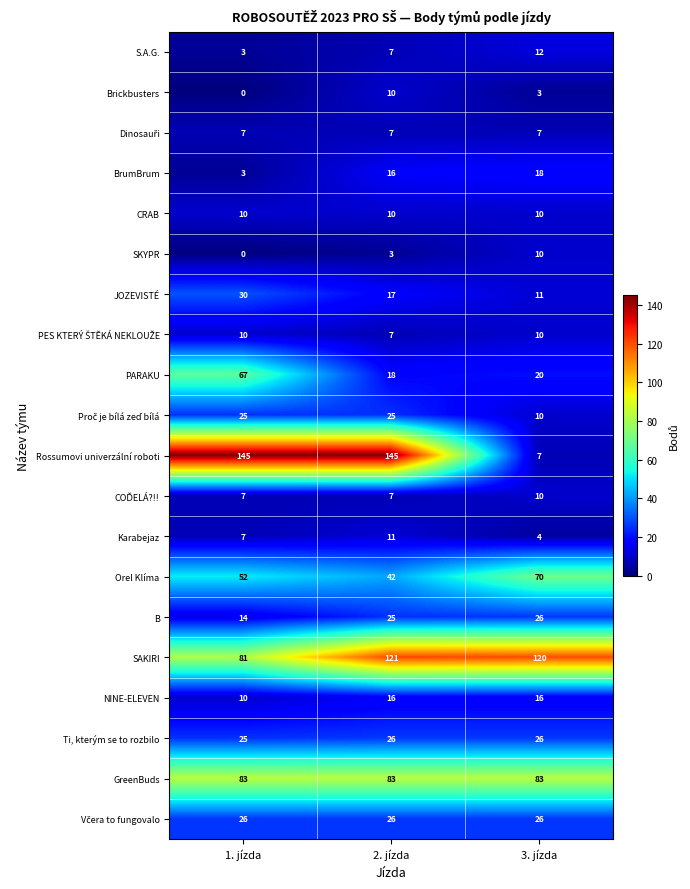

What is the difference between the maximum and minimum values in the SAKIRI series?

40